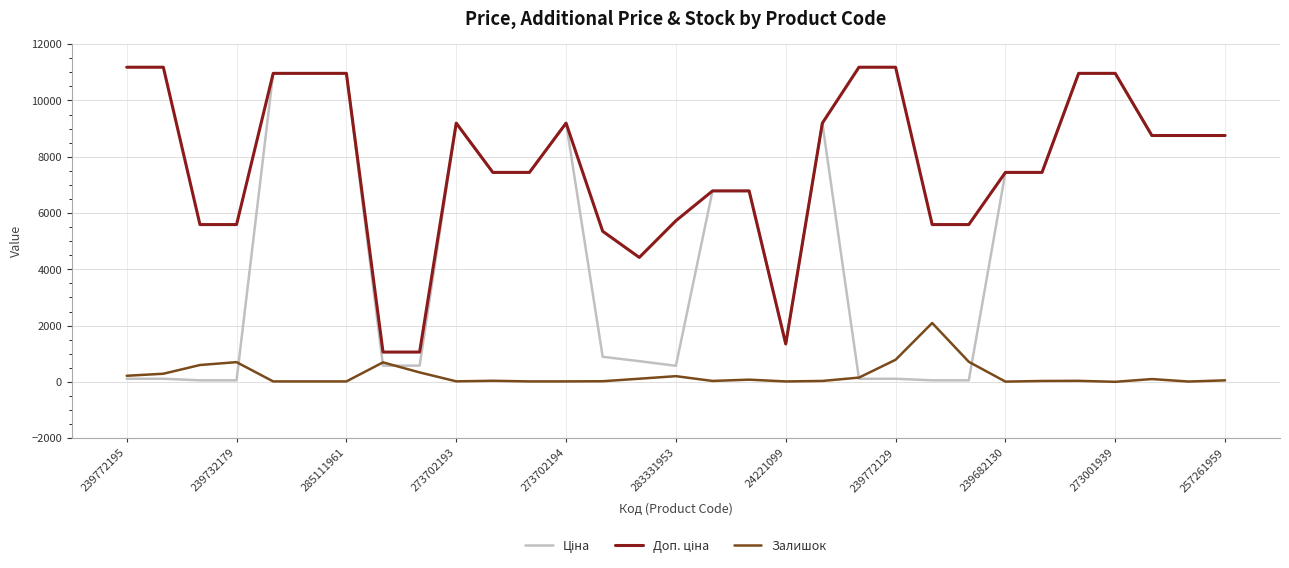

What is the maximum value shown in the chart?

11182.0